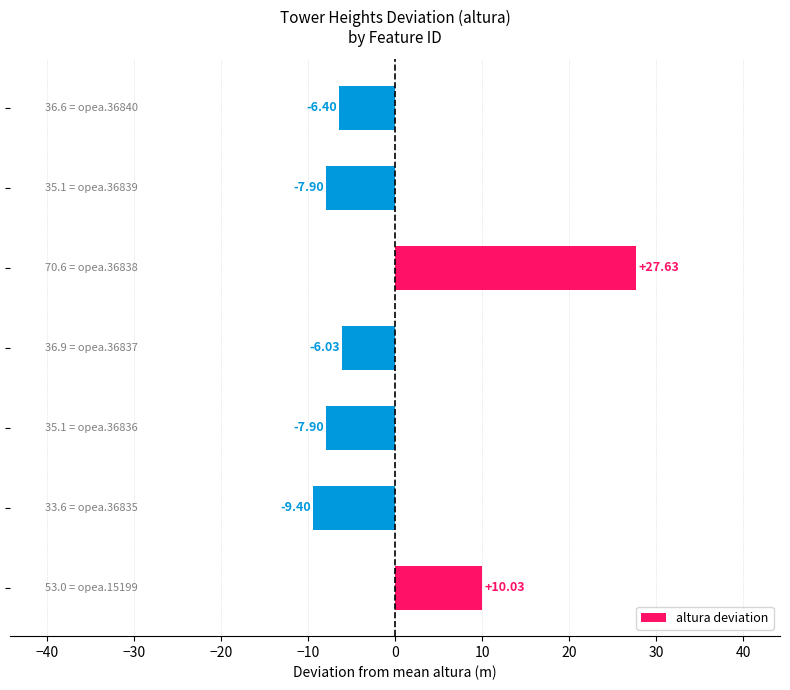

What is the difference between the maximum and second lowest values?

35.5